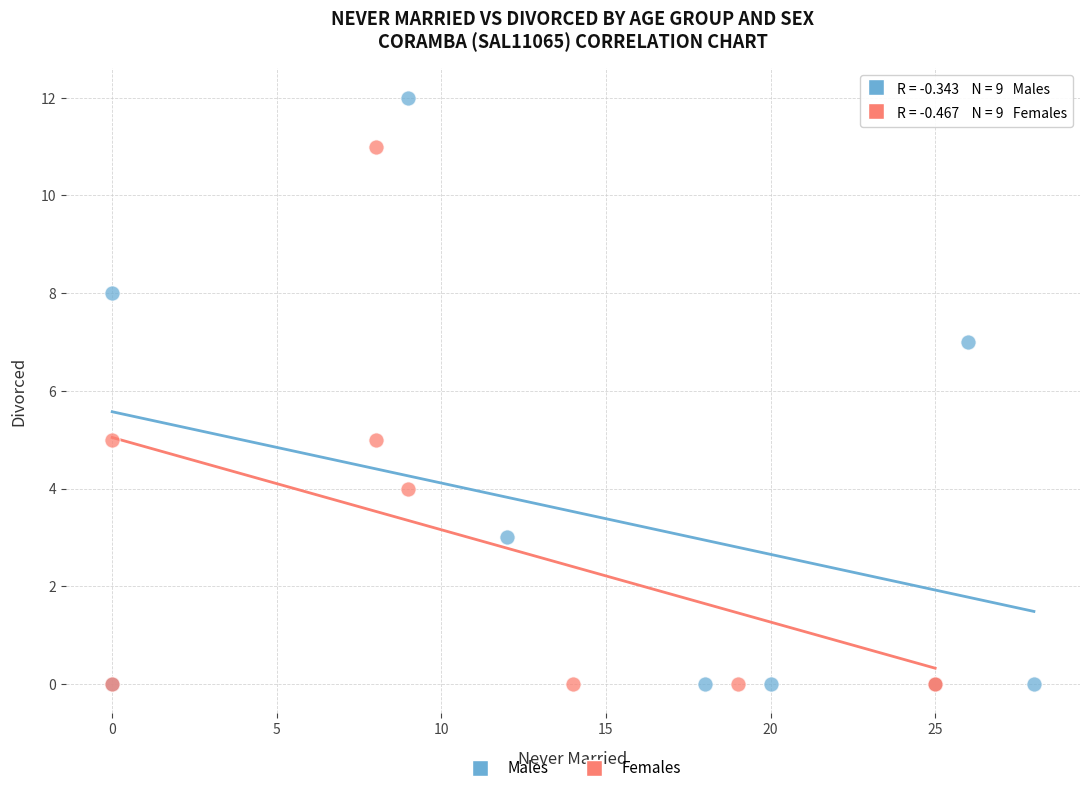

Which series contains the highest Y value?

Males